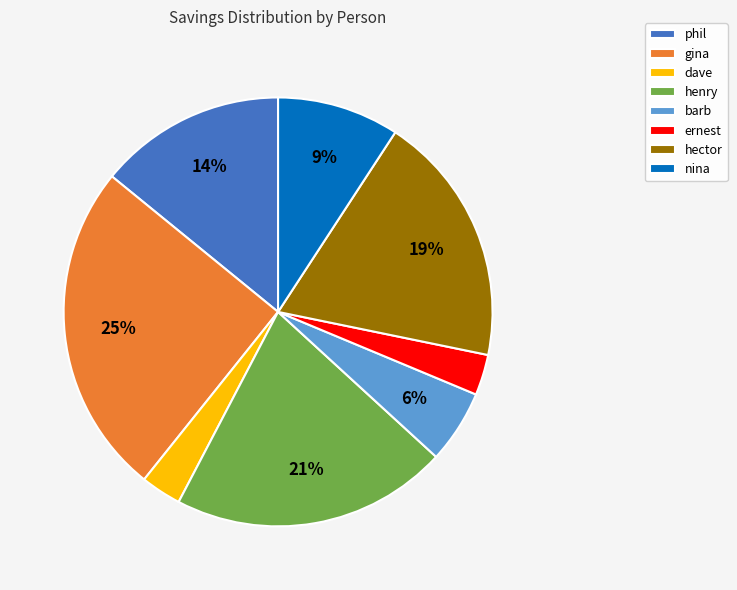

Combined, do hector and nina account for over 50%?

No